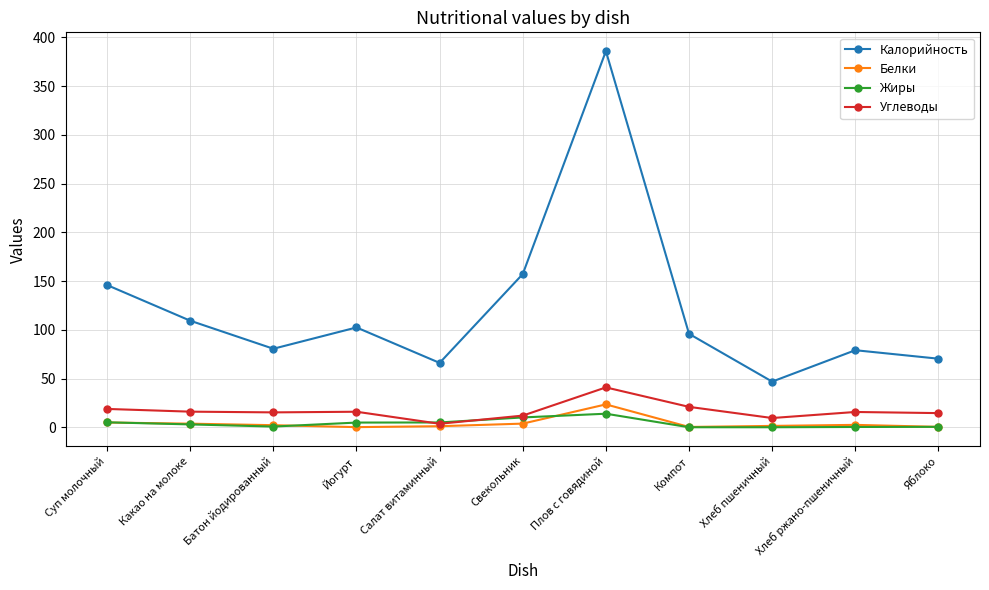

What is the difference between the Белки values at Суп молочный and Плов с говядиной?

18.6